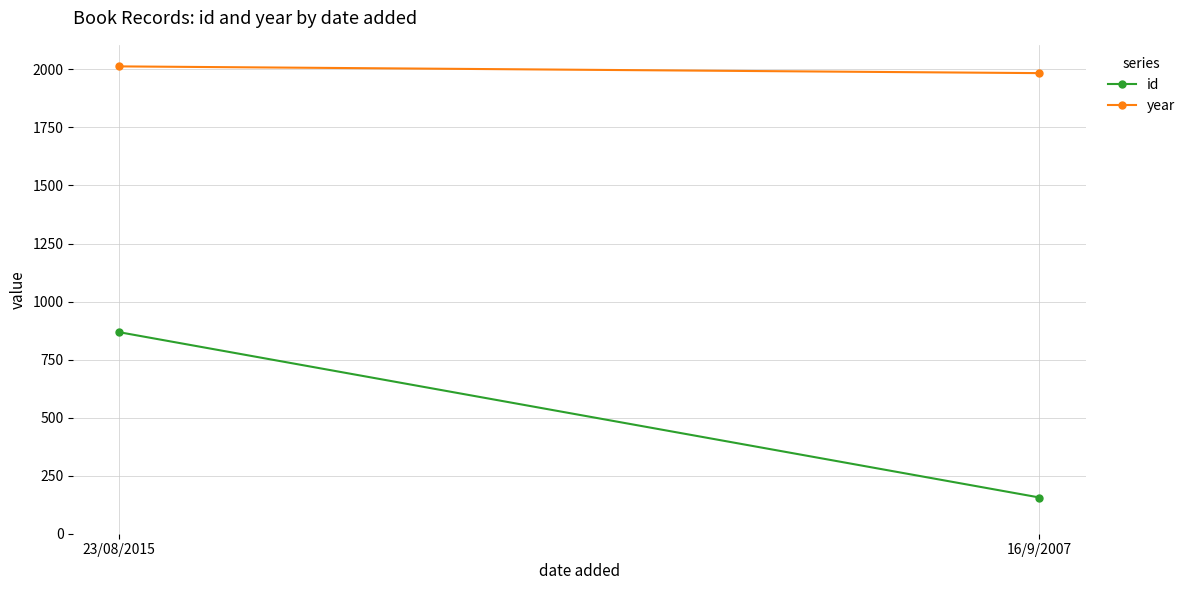

What is the label of the 1st point from the left?

23/08/2015